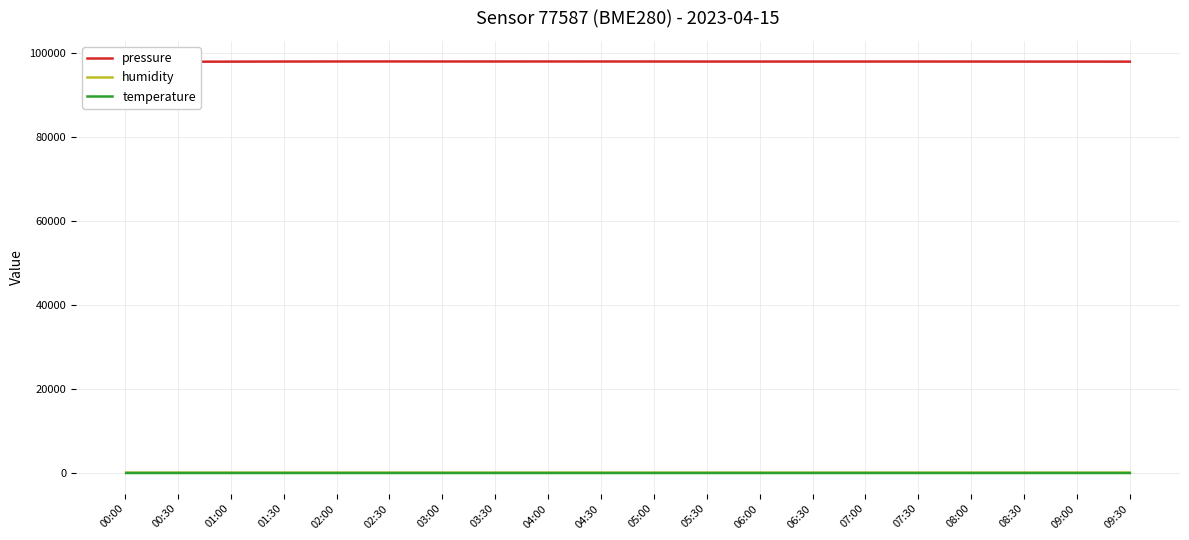

List the labels in order of temperature value, largest first.

00:30, 00:00, 01:00, 09:30, 09:00, 08:30, 02:30, 07:00, 03:30, 04:00, 08:00, 07:30, 03:00, 01:30, 02:00, 04:30, 06:30, 05:00, 05:30, 06:00